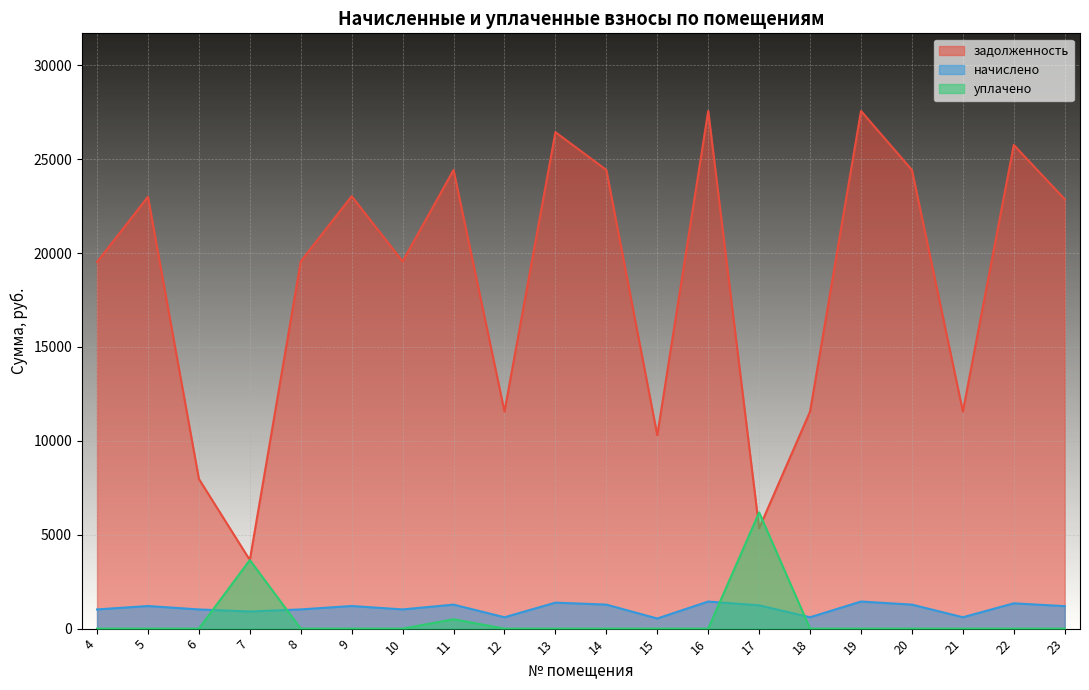

Is it true that начислено equals 1876.5 at 5?

False